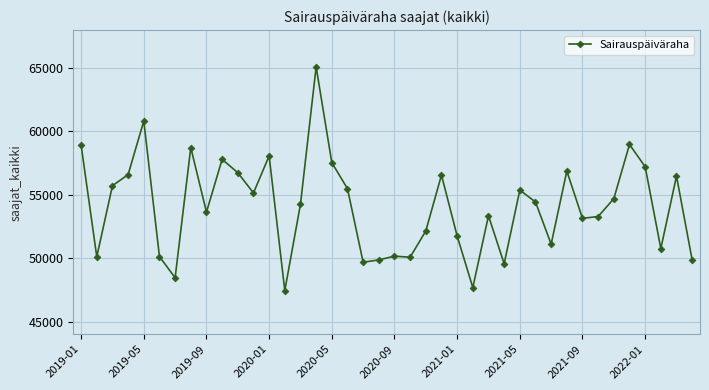

What is the average value?

54094